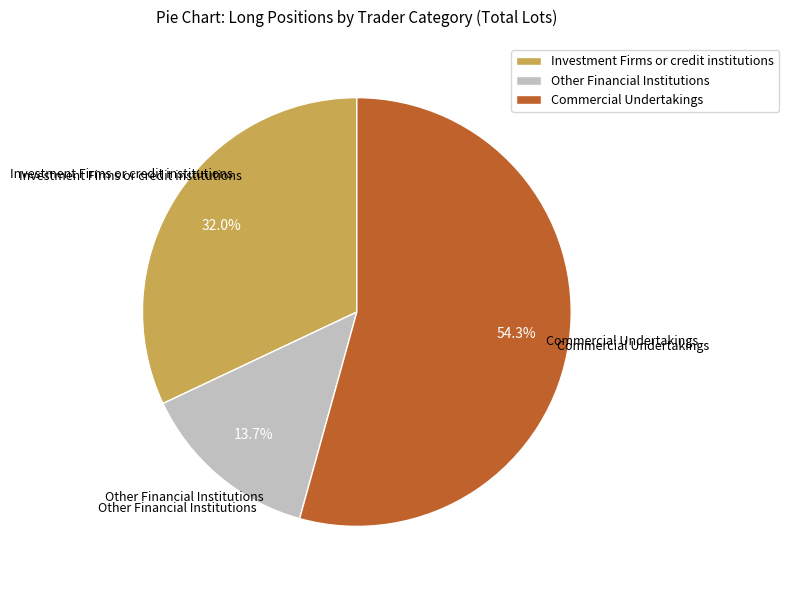

What is the total percentage of Commercial Undertakings and Investment Firms or credit institutions?

86.3%